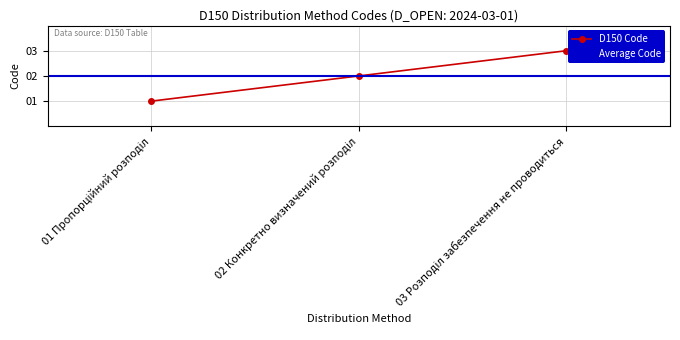

Is this an area chart (filled region under the line)?

No